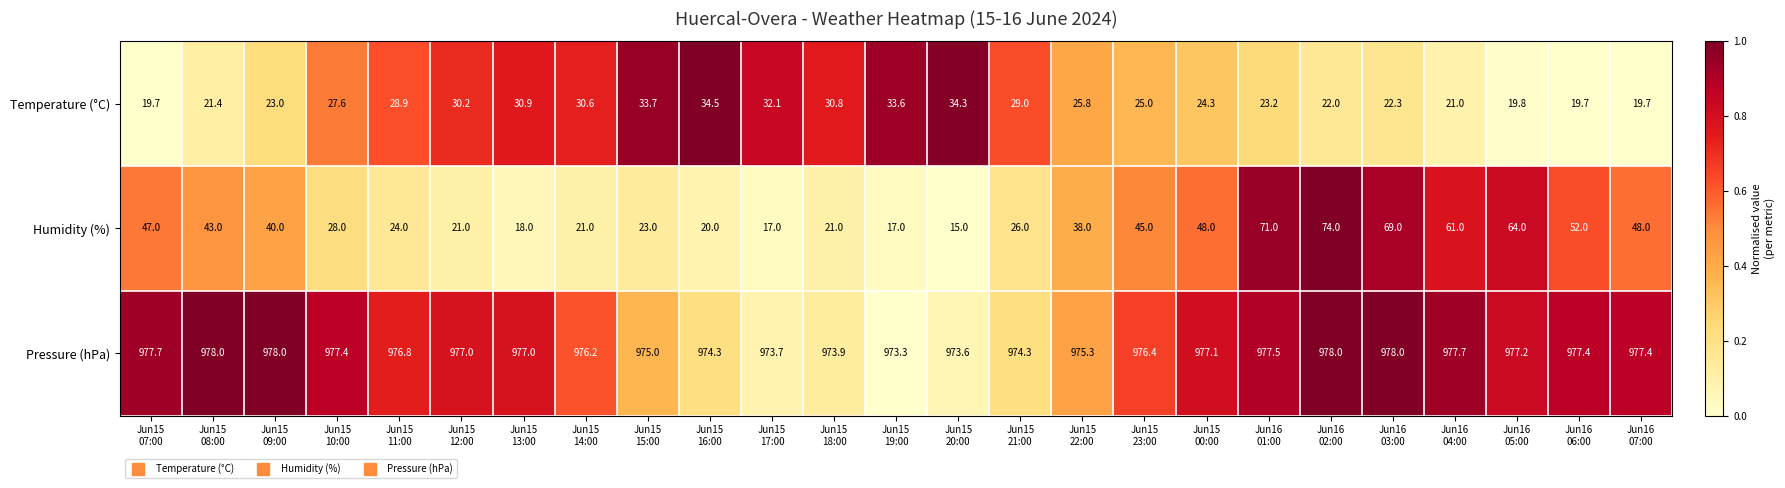

How many distinct data groups are displayed?

3